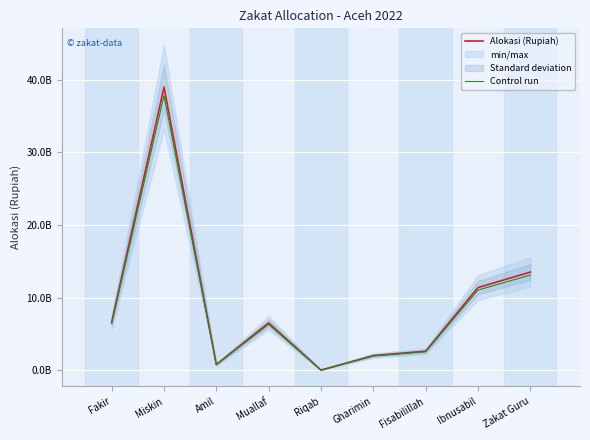

What is the difference between the highest and lowest values at Miskin?

1169739450